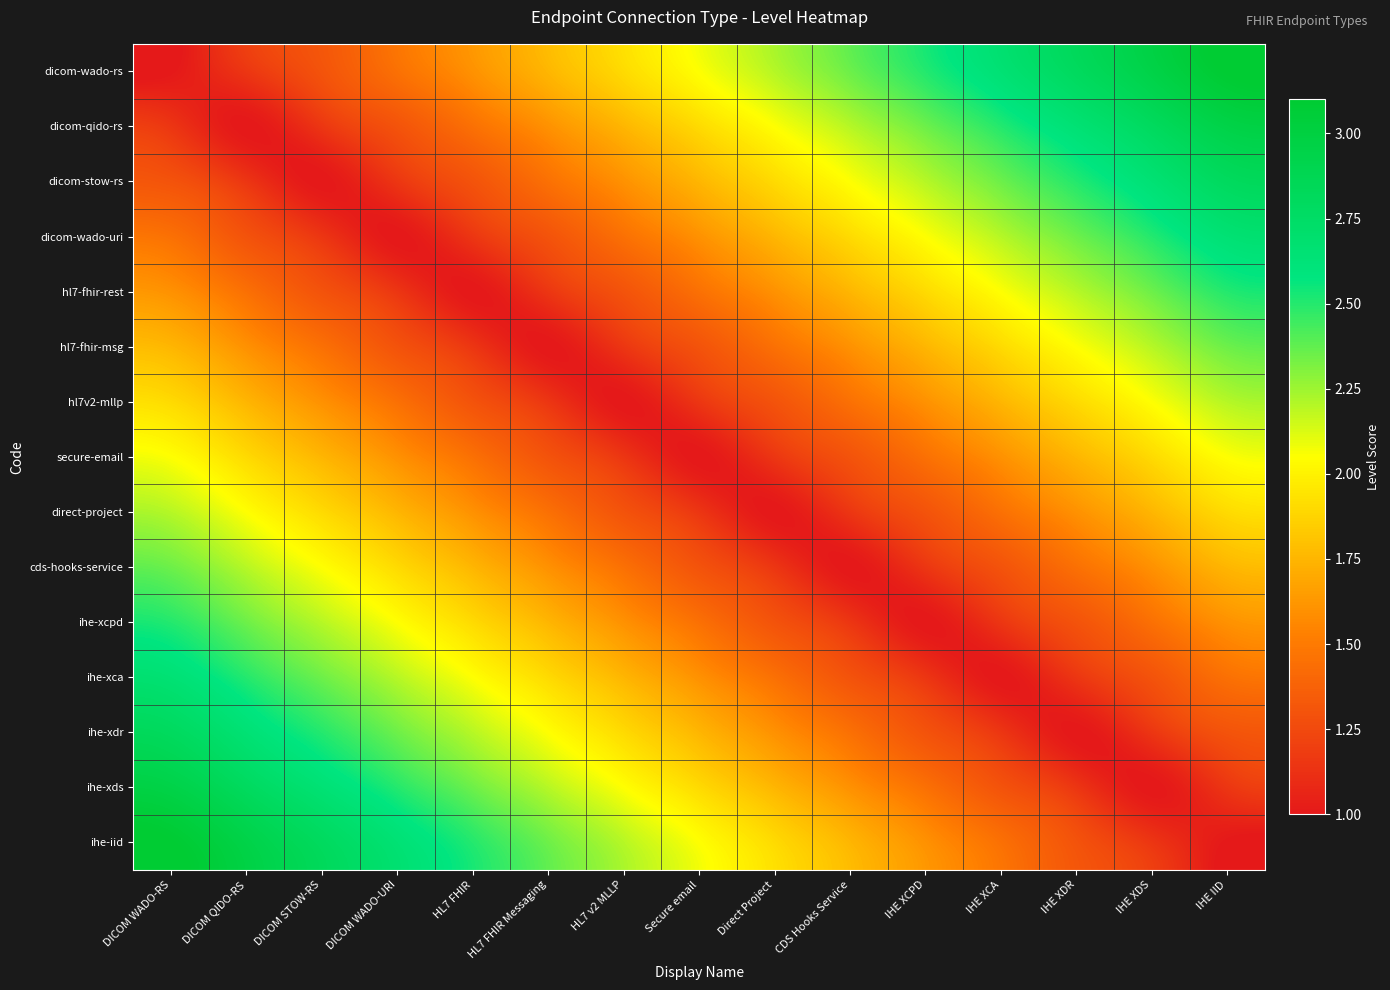

Reading right to left, list all the values displayed in this chart.

dicom-wado-rs: IHE IID=3.1	IHE XDS=3.0	IHE XDR=2.8	IHE XCA=2.6	IHE XCPD=2.5	CDS Hooks Service=2.3	Direct Project=2.2	Secure email=2.0	HL7 v2 MLLP=1.9	HL7 FHIR Messaging=1.8	HL7 FHIR=1.6	DICOM WADO-URI=1.4	DICOM STOW-RS=1.3	DICOM QIDO-RS=1.1	DICOM WADO-RS=1.0
dicom-qido-rs: IHE IID=3.0	IHE XDS=2.8	IHE XDR=2.6	IHE XCA=2.5	IHE XCPD=2.3	CDS Hooks Service=2.2	Direct Project=2.0	Secure email=1.9	HL7 v2 MLLP=1.8	HL7 FHIR Messaging=1.6	HL7 FHIR=1.4	DICOM WADO-URI=1.3	DICOM STOW-RS=1.1	DICOM QIDO-RS=1.0	DICOM WADO-RS=1.1
dicom-stow-rs: IHE IID=2.8	IHE XDS=2.6	IHE XDR=2.5	IHE XCA=2.3	IHE XCPD=2.2	CDS Hooks Service=2.0	Direct Project=1.9	Secure email=1.8	HL7 v2 MLLP=1.6	HL7 FHIR Messaging=1.4	HL7 FHIR=1.3	DICOM WADO-URI=1.1	DICOM STOW-RS=1.0	DICOM QIDO-RS=1.1	DICOM WADO-RS=1.3
dicom-wado-uri: IHE IID=2.6	IHE XDS=2.5	IHE XDR=2.3	IHE XCA=2.2	IHE XCPD=2.0	CDS Hooks Service=1.9	Direct Project=1.8	Secure email=1.6	HL7 v2 MLLP=1.4	HL7 FHIR Messaging=1.3	HL7 FHIR=1.1	DICOM WADO-URI=1.0	DICOM STOW-RS=1.1	DICOM QIDO-RS=1.3	DICOM WADO-RS=1.4
hl7-fhir-rest: IHE IID=2.5	IHE XDS=2.3	IHE XDR=2.2	IHE XCA=2.0	IHE XCPD=1.9	CDS Hooks Service=1.8	Direct Project=1.6	Secure email=1.4	HL7 v2 MLLP=1.3	HL7 FHIR Messaging=1.1	HL7 FHIR=1.0	DICOM WADO-URI=1.1	DICOM STOW-RS=1.3	DICOM QIDO-RS=1.4	DICOM WADO-RS=1.6
hl7-fhir-msg: IHE IID=2.3	IHE XDS=2.2	IHE XDR=2.0	IHE XCA=1.9	IHE XCPD=1.8	CDS Hooks Service=1.6	Direct Project=1.4	Secure email=1.3	HL7 v2 MLLP=1.1	HL7 FHIR Messaging=1.0	HL7 FHIR=1.1	DICOM WADO-URI=1.3	DICOM STOW-RS=1.4	DICOM QIDO-RS=1.6	DICOM WADO-RS=1.8
hl7v2-mllp: IHE IID=2.2	IHE XDS=2.0	IHE XDR=1.9	IHE XCA=1.8	IHE XCPD=1.6	CDS Hooks Service=1.4	Direct Project=1.3	Secure email=1.1	HL7 v2 MLLP=1.0	HL7 FHIR Messaging=1.1	HL7 FHIR=1.3	DICOM WADO-URI=1.4	DICOM STOW-RS=1.6	DICOM QIDO-RS=1.8	DICOM WADO-RS=1.9
secure-email: IHE IID=2.0	IHE XDS=1.9	IHE XDR=1.8	IHE XCA=1.6	IHE XCPD=1.4	CDS Hooks Service=1.3	Direct Project=1.1	Secure email=1.0	HL7 v2 MLLP=1.1	HL7 FHIR Messaging=1.3	HL7 FHIR=1.4	DICOM WADO-URI=1.6	DICOM STOW-RS=1.8	DICOM QIDO-RS=1.9	DICOM WADO-RS=2.0
direct-project: IHE IID=1.9	IHE XDS=1.8	IHE XDR=1.6	IHE XCA=1.4	IHE XCPD=1.3	CDS Hooks Service=1.1	Direct Project=1.0	Secure email=1.1	HL7 v2 MLLP=1.3	HL7 FHIR Messaging=1.4	HL7 FHIR=1.6	DICOM WADO-URI=1.8	DICOM STOW-RS=1.9	DICOM QIDO-RS=2.0	DICOM WADO-RS=2.2
cds-hooks-service: IHE IID=1.8	IHE XDS=1.6	IHE XDR=1.4	IHE XCA=1.3	IHE XCPD=1.1	CDS Hooks Service=1.0	Direct Project=1.1	Secure email=1.3	HL7 v2 MLLP=1.4	HL7 FHIR Messaging=1.6	HL7 FHIR=1.8	DICOM WADO-URI=1.9	DICOM STOW-RS=2.0	DICOM QIDO-RS=2.2	DICOM WADO-RS=2.3
ihe-xcpd: IHE IID=1.6	IHE XDS=1.4	IHE XDR=1.3	IHE XCA=1.1	IHE XCPD=1.0	CDS Hooks Service=1.1	Direct Project=1.3	Secure email=1.4	HL7 v2 MLLP=1.6	HL7 FHIR Messaging=1.8	HL7 FHIR=1.9	DICOM WADO-URI=2.0	DICOM STOW-RS=2.2	DICOM QIDO-RS=2.3	DICOM WADO-RS=2.5
ihe-xca: IHE IID=1.4	IHE XDS=1.3	IHE XDR=1.1	IHE XCA=1.0	IHE XCPD=1.1	CDS Hooks Service=1.3	Direct Project=1.4	Secure email=1.6	HL7 v2 MLLP=1.8	HL7 FHIR Messaging=1.9	HL7 FHIR=2.0	DICOM WADO-URI=2.2	DICOM STOW-RS=2.3	DICOM QIDO-RS=2.5	DICOM WADO-RS=2.6
ihe-xdr: IHE IID=1.3	IHE XDS=1.1	IHE XDR=1.0	IHE XCA=1.1	IHE XCPD=1.3	CDS Hooks Service=1.4	Direct Project=1.6	Secure email=1.8	HL7 v2 MLLP=1.9	HL7 FHIR Messaging=2.0	HL7 FHIR=2.2	DICOM WADO-URI=2.3	DICOM STOW-RS=2.5	DICOM QIDO-RS=2.6	DICOM WADO-RS=2.8
ihe-xds: IHE IID=1.1	IHE XDS=1.0	IHE XDR=1.1	IHE XCA=1.3	IHE XCPD=1.4	CDS Hooks Service=1.6	Direct Project=1.8	Secure email=1.9	HL7 v2 MLLP=2.0	HL7 FHIR Messaging=2.2	HL7 FHIR=2.3	DICOM WADO-URI=2.5	DICOM STOW-RS=2.6	DICOM QIDO-RS=2.8	DICOM WADO-RS=3.0
ihe-iid: IHE IID=1.0	IHE XDS=1.1	IHE XDR=1.3	IHE XCA=1.4	IHE XCPD=1.6	CDS Hooks Service=1.8	Direct Project=1.9	Secure email=2.0	HL7 v2 MLLP=2.2	HL7 FHIR Messaging=2.3	HL7 FHIR=2.5	DICOM WADO-URI=2.6	DICOM STOW-RS=2.8	DICOM QIDO-RS=3.0	DICOM WADO-RS=3.1